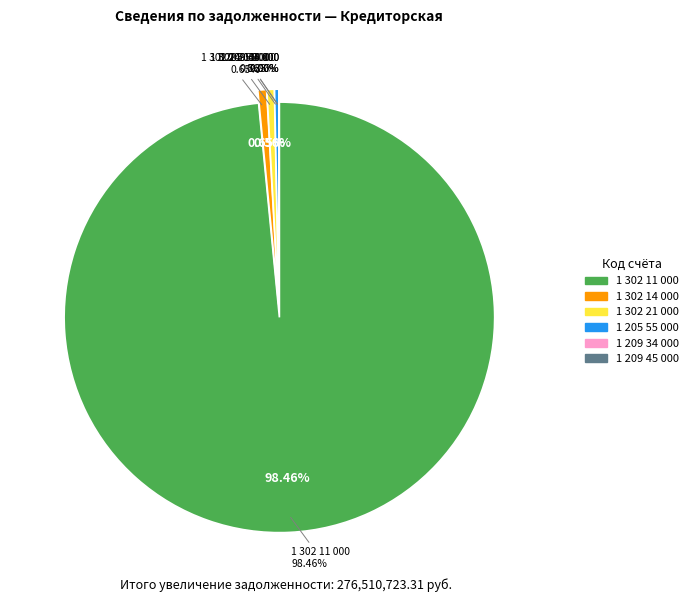

Is 1 302 11 000 the majority of the pie?

Yes